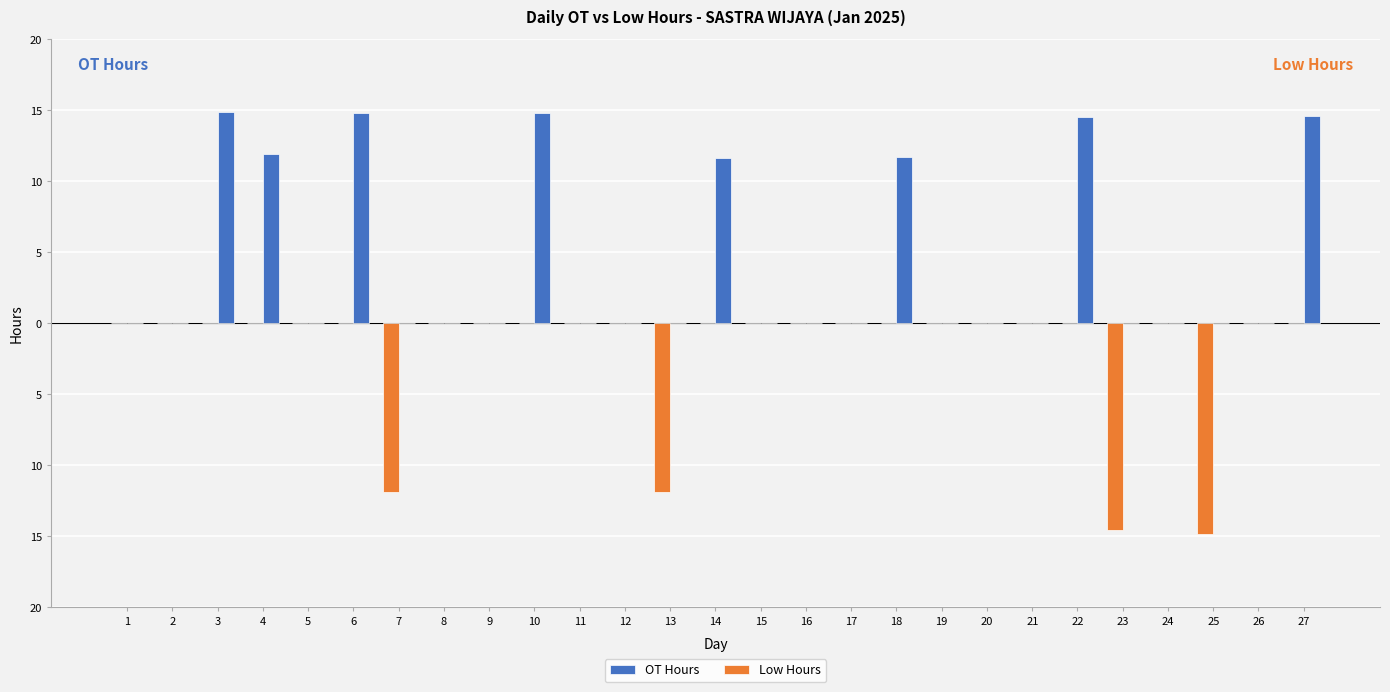

List the series in order of their overall mean, lowest first.

Low Hours, OT Hours